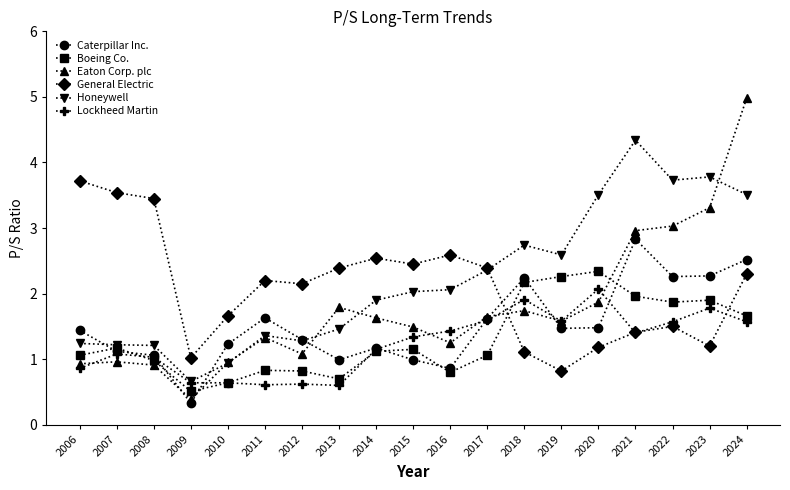

At which category is the sum across all series the highest?

2024